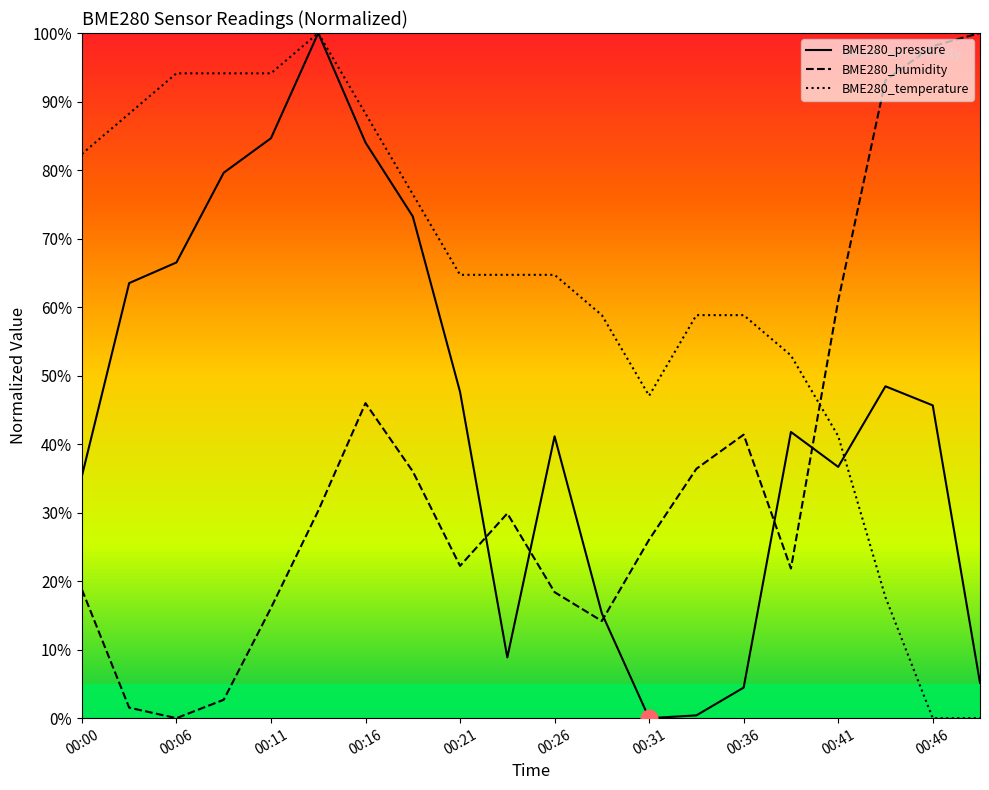

After their last crossing, which series has the higher values: BME280_pressure or BME280_humidity?

BME280_humidity